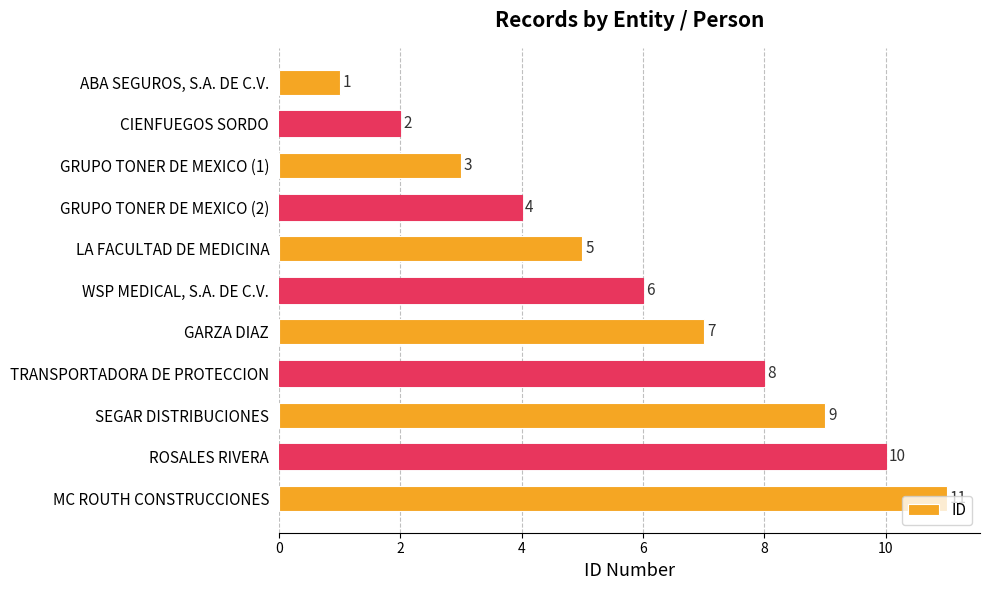

What is the greatest value displayed?

11